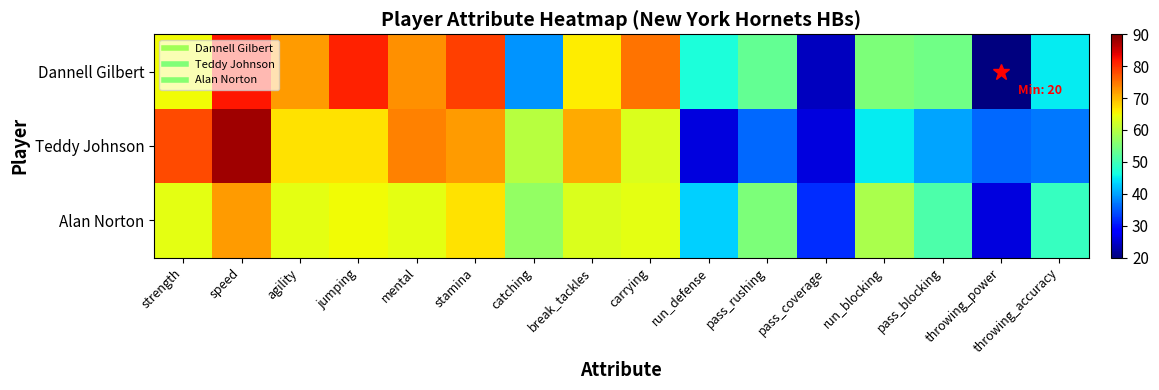

Reading right to left, what are all the values shown in this chart?

Dannell Gilbert: throwing_accuracy=45	throwing_power=20	pass_blocking=54	run_blocking=55	pass_coverage=24	pass_rushing=53	run_defense=47	carrying=75	break_tackles=66	catching=39	stamina=79	mental=73	jumping=81	agility=72	speed=82	strength=65
Teddy Johnson: throwing_accuracy=37	throwing_power=36	pass_blocking=40	run_blocking=45	pass_coverage=26	pass_rushing=36	run_defense=26	carrying=63	break_tackles=71	catching=60	stamina=72	mental=74	jumping=67	agility=67	speed=88	strength=78
Alan Norton: throwing_accuracy=49	throwing_power=26	pass_blocking=51	run_blocking=59	pass_coverage=32	pass_rushing=55	run_defense=43	carrying=64	break_tackles=63	catching=57	stamina=67	mental=64	jumping=65	agility=64	speed=72	strength=64